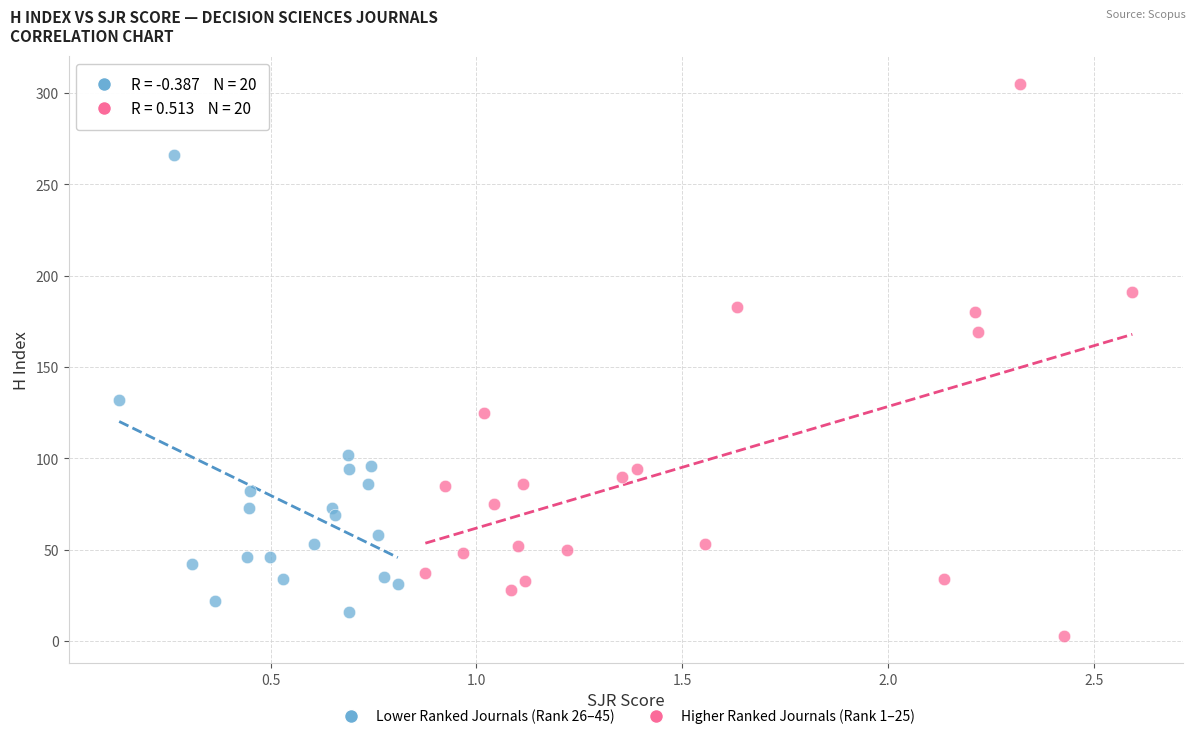

Which series has the widest spread of Y values?

Higher Ranked Journals (Rank 1–25)